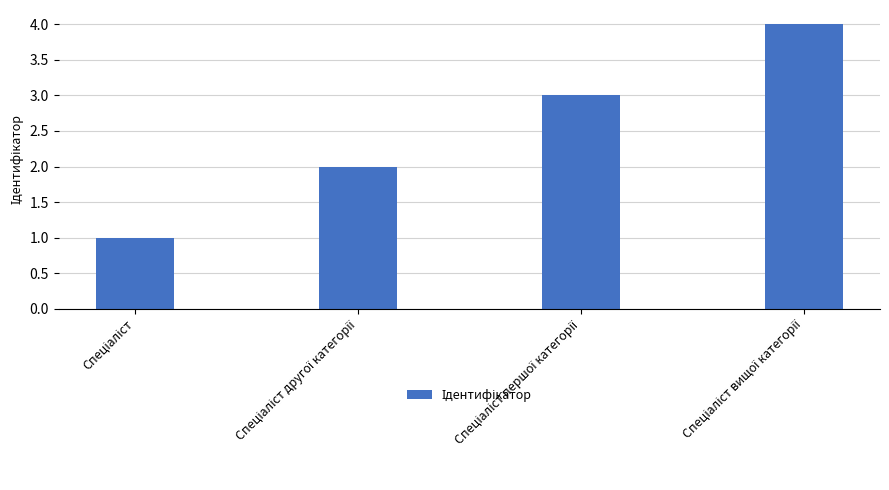

What is the maximum value shown in the chart?

4